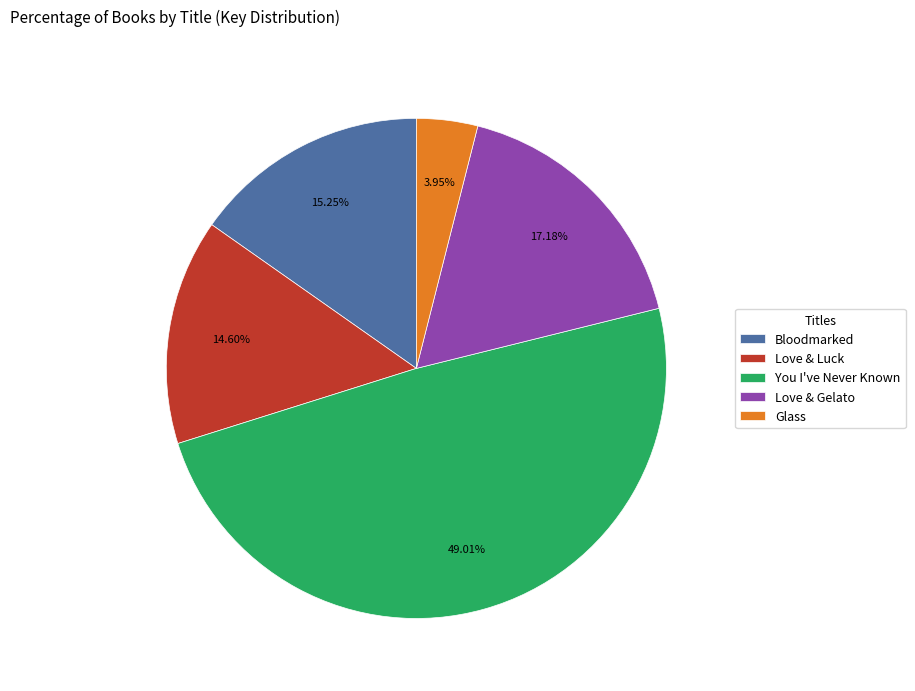

To the nearest percent, what is the combined percentage of You I've Never Known and Glass?

53%